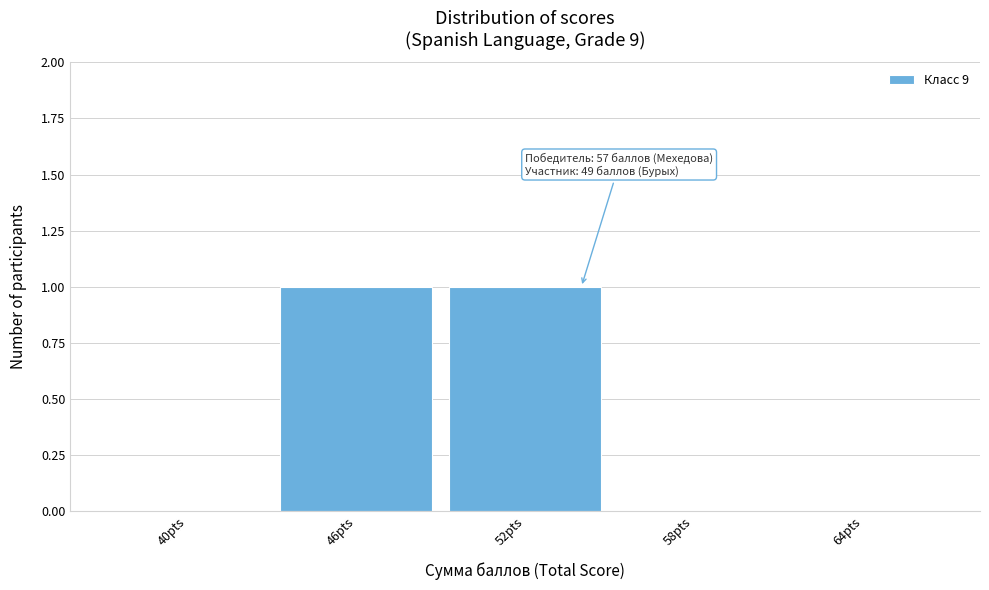

Reading left to right, what are all the values shown in this chart?

40pts=0	46pts=1	52pts=1	58pts=0	64pts=0